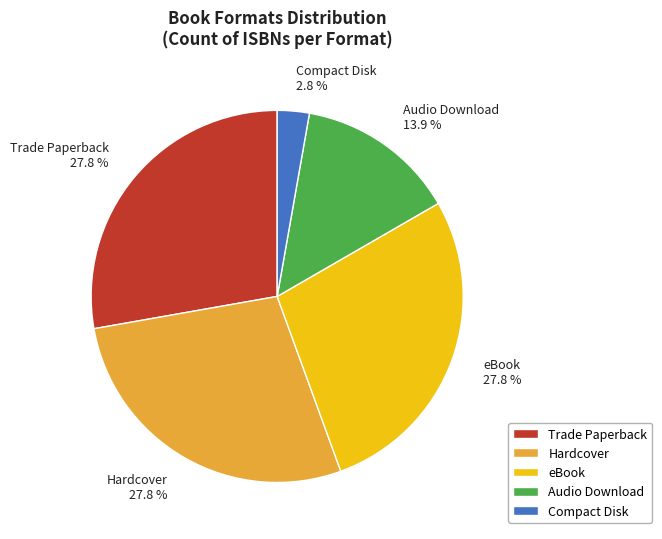

The Hardcover slice represents 28% of the pie. True or false?

True